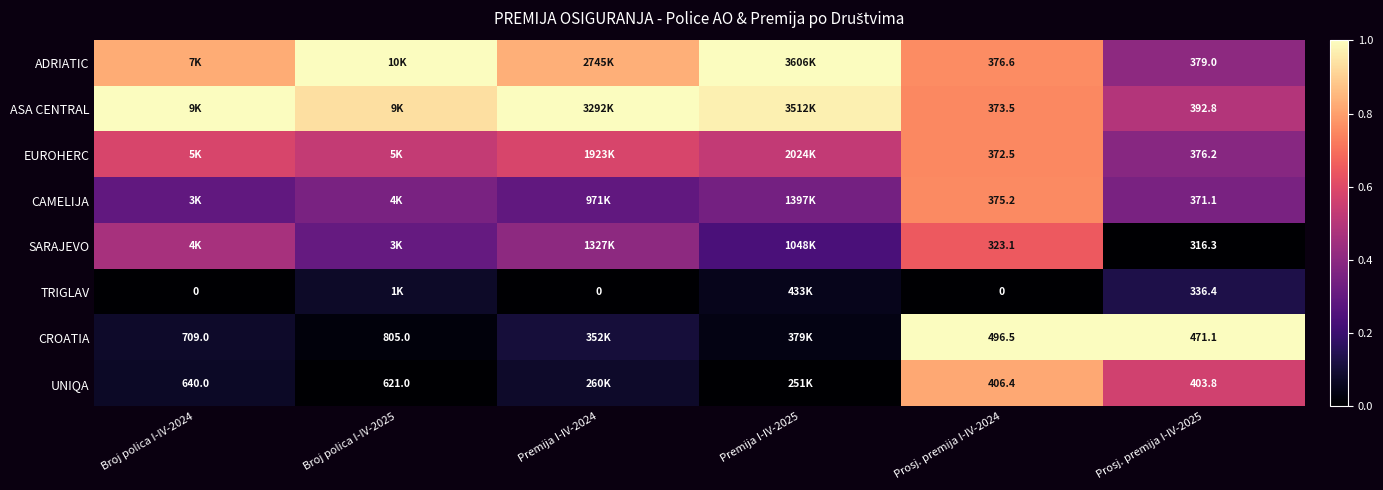

At Prosj. premija I-IV-2025, list the series in order from largest to smallest.

CROATIA, UNIQA, ASA CENTRAL, ADRIATIC, EUROHERC, CAMELIJA, TRIGLAV, SARAJEVO